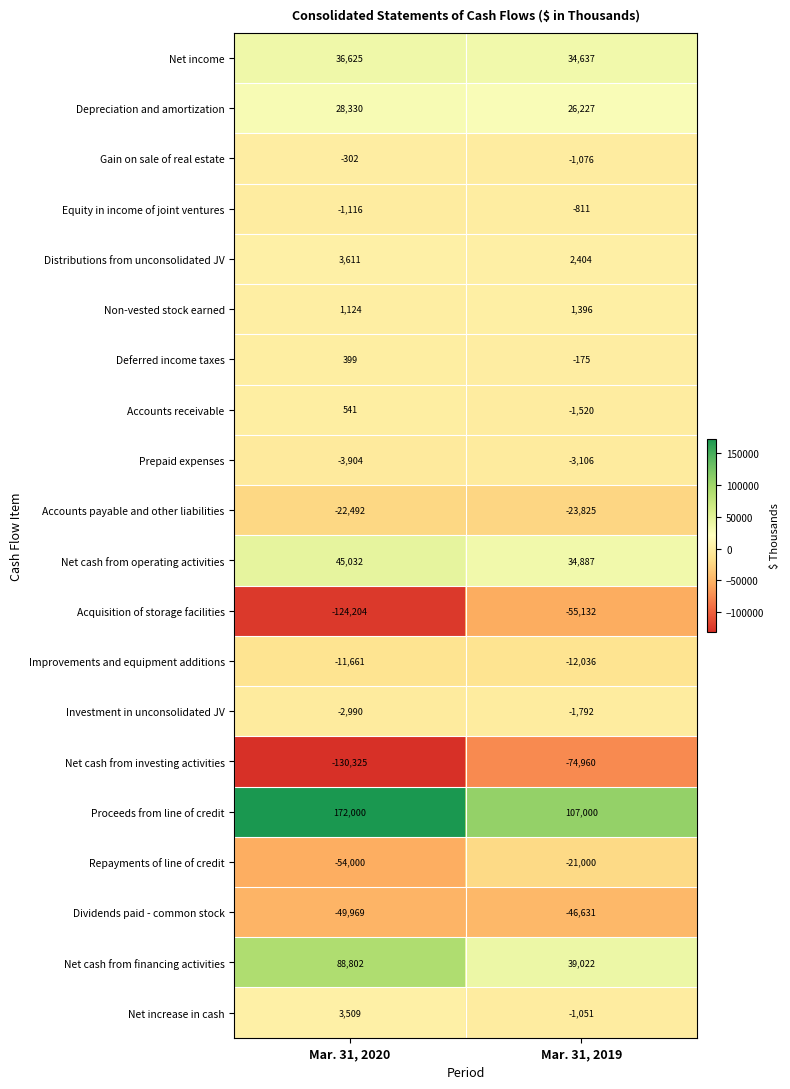

True or false: Distributions from unconsolidated JV has a value of 5760 at Mar. 31, 2020.

False